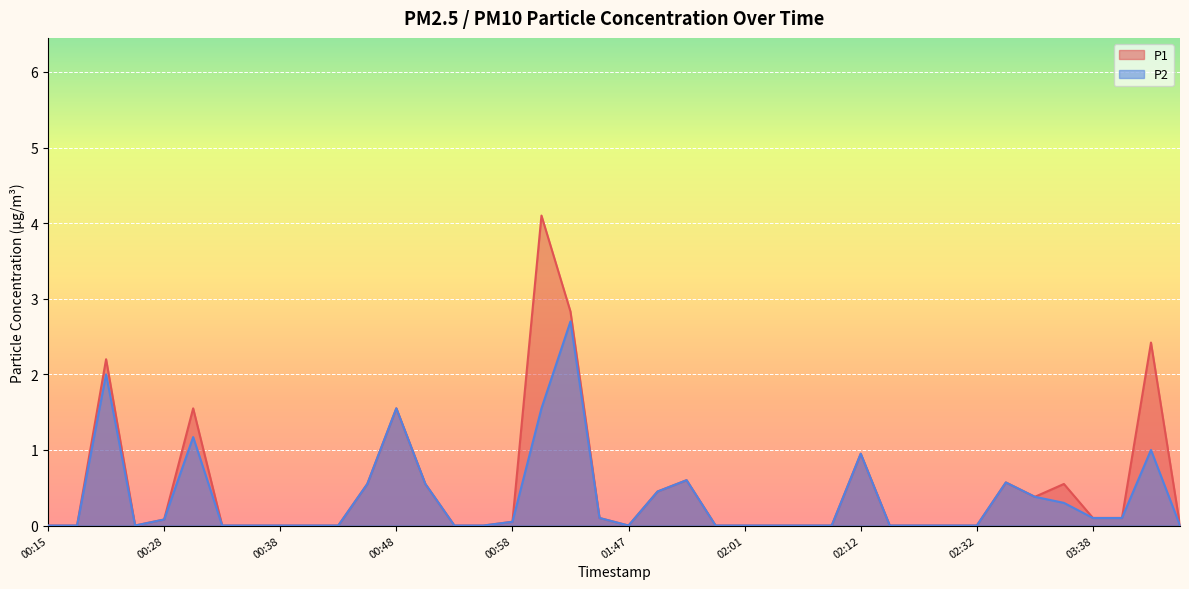

True or false: P1 and P2 cross at least once.

False